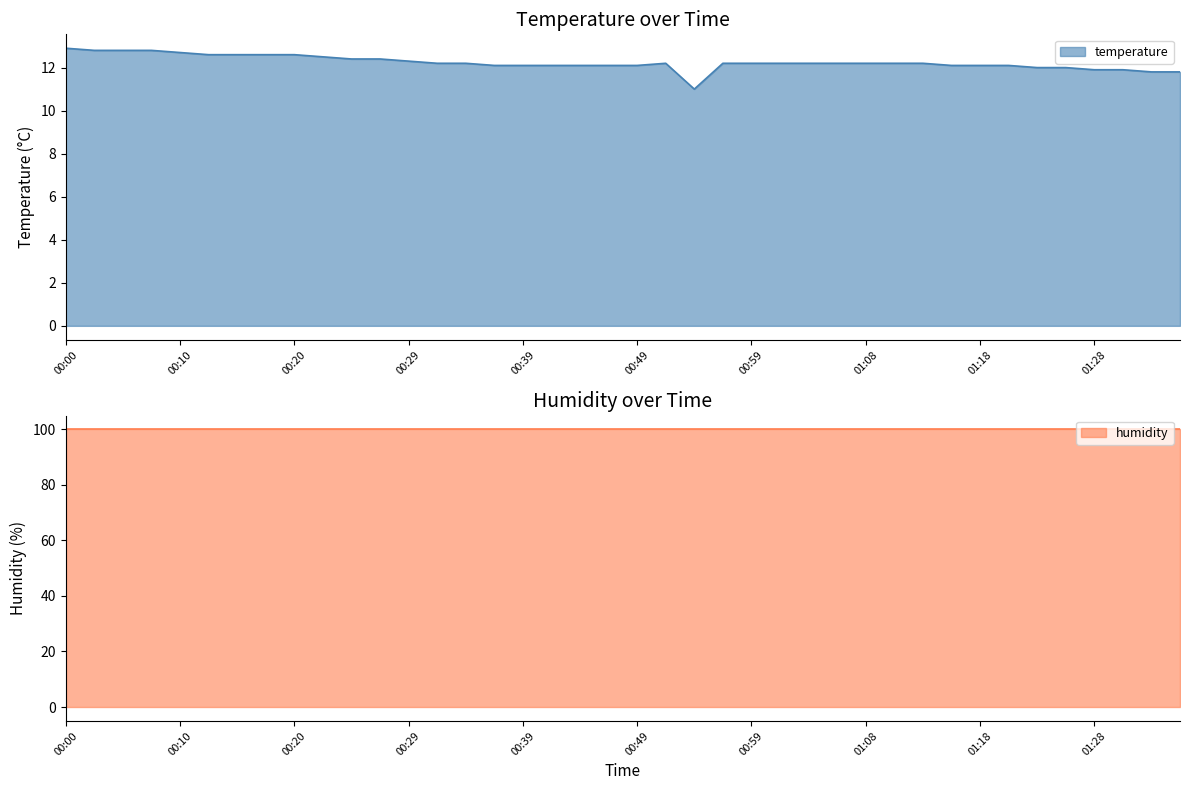

What is the label of the 40th point from the right?

00:00